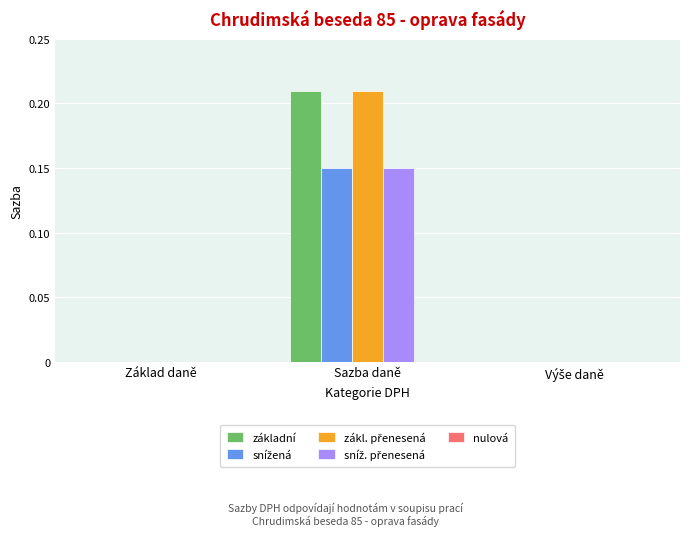

Which label corresponds to the largest value in the chart?

Sazba daně